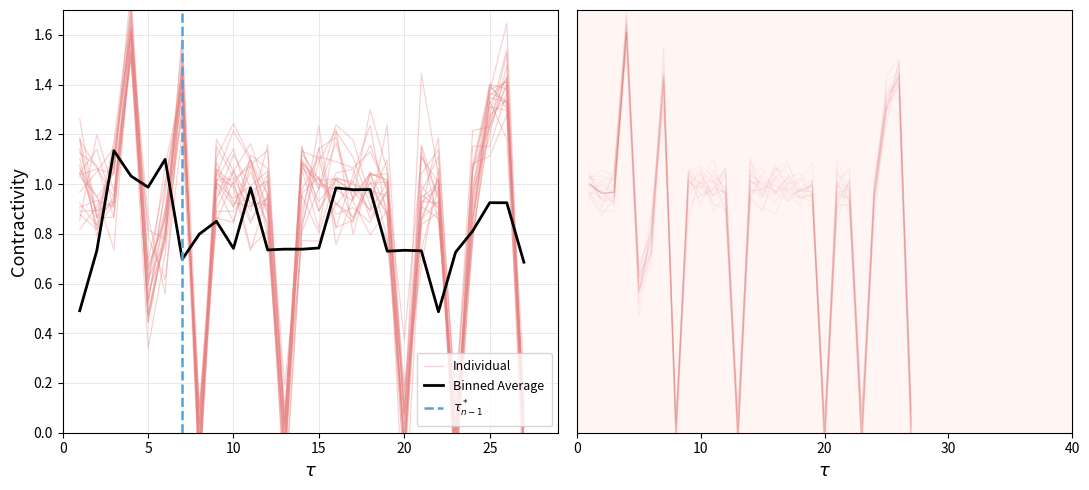

Where is the data nearest to the value 0?

20